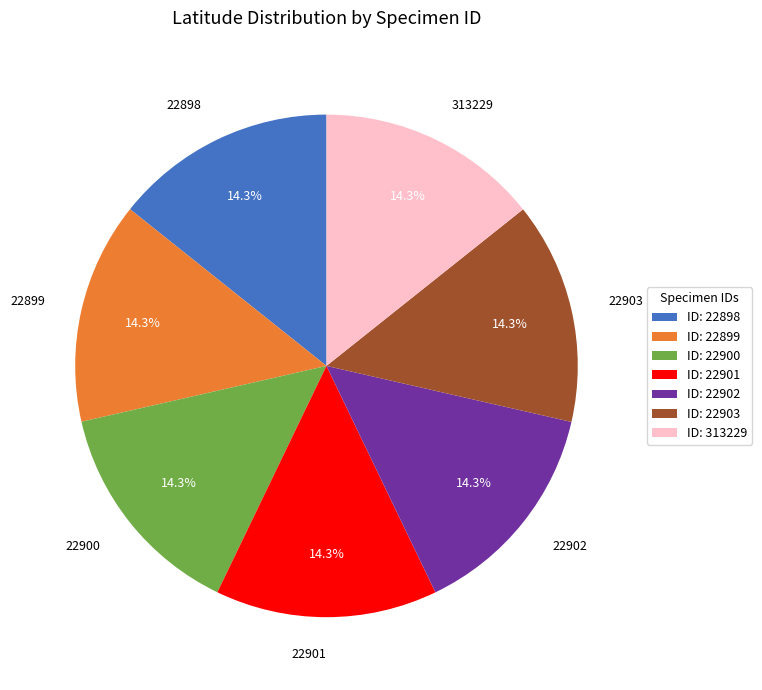

How many segments does this pie chart have?

7